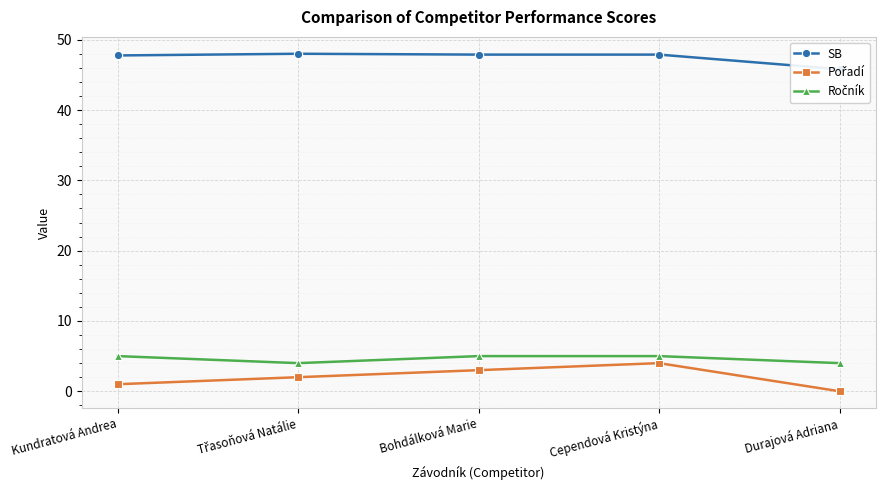

What are all the series names shown in the legend?

SB, Pořadí, Ročník